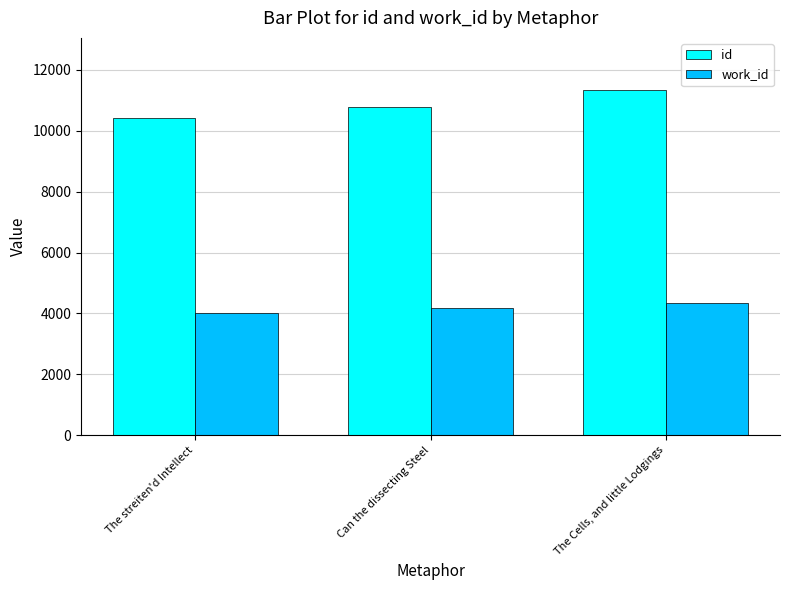

What is the sum of all work_id values?

12526